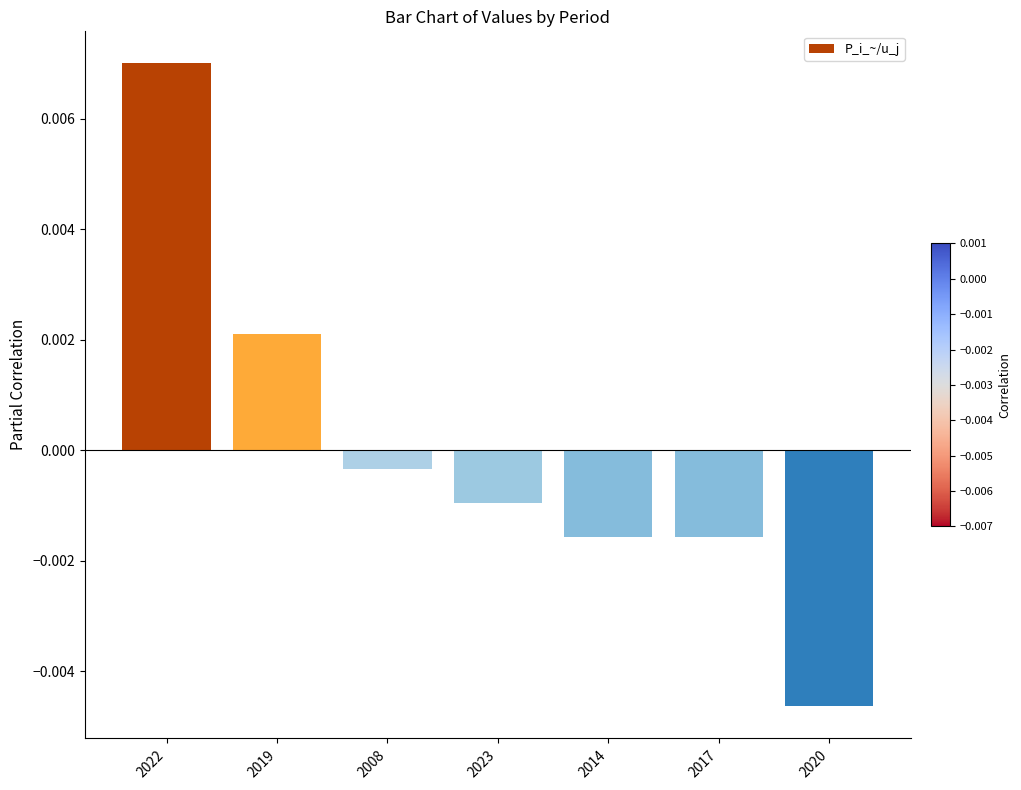

What position from the right is 2017?

2